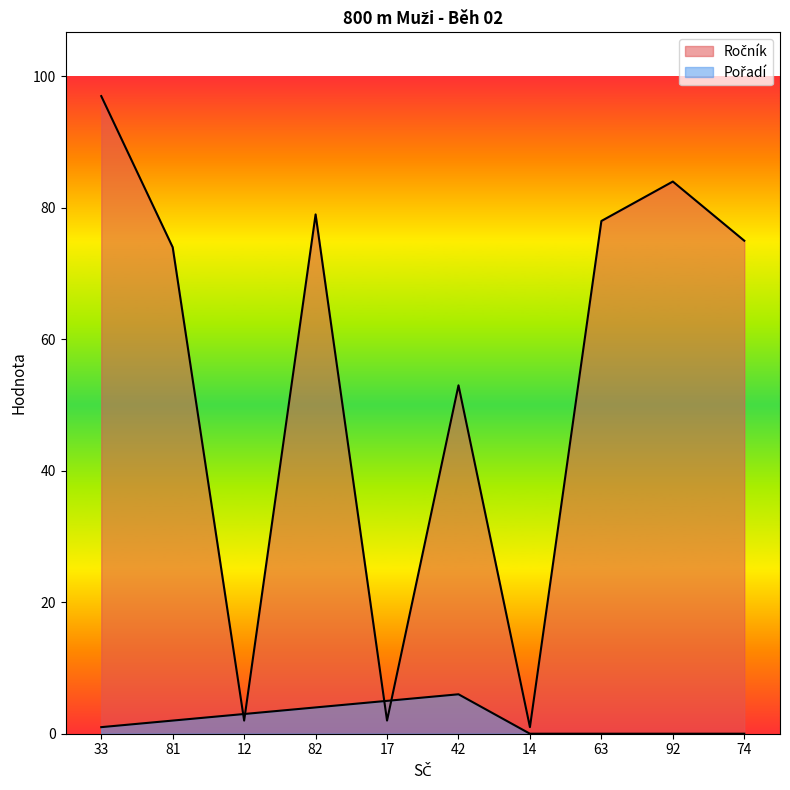

Which series has the largest range (max minus min)?

Ročník